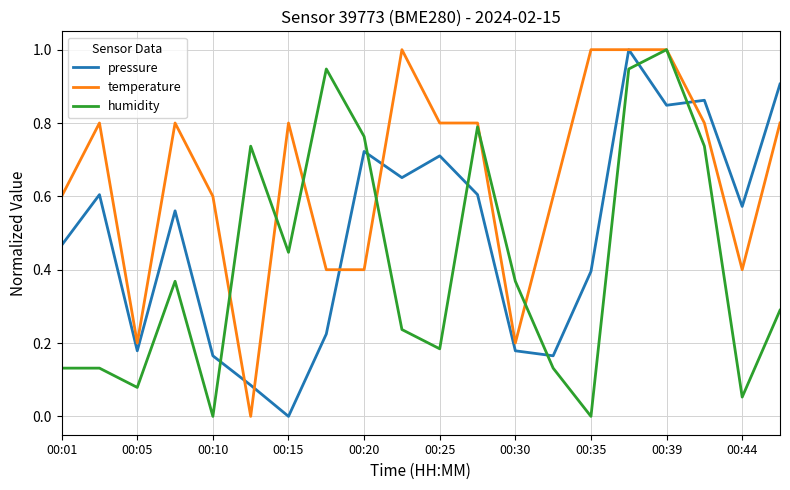

True or false: humidity and pressure cross at least once.

True